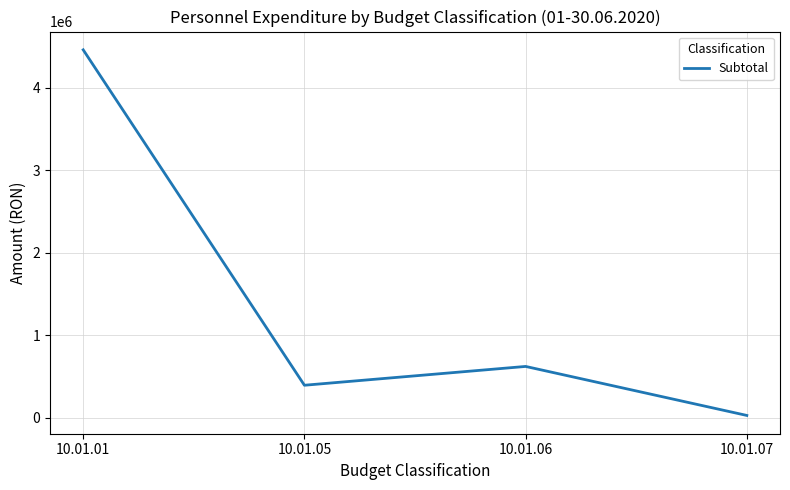

Which label corresponds to the smallest value in the chart?

10.01.07